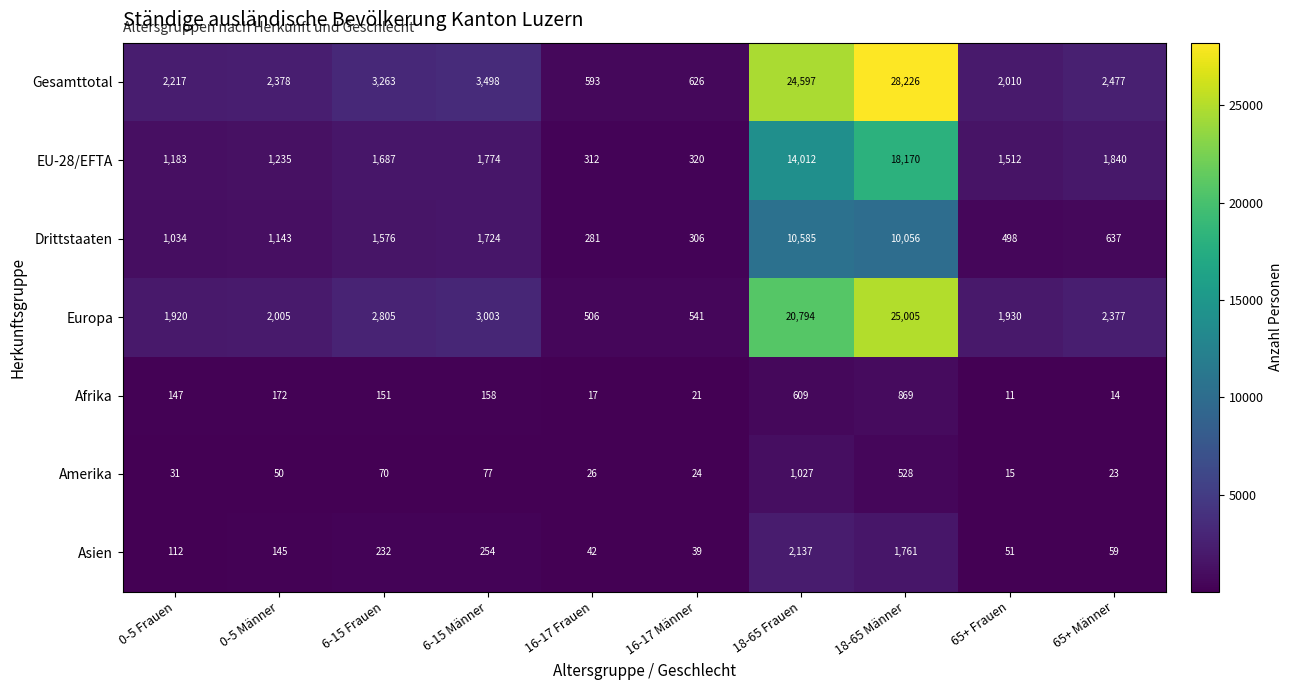

At which category is the sum across all series the highest?

18-65 Männer